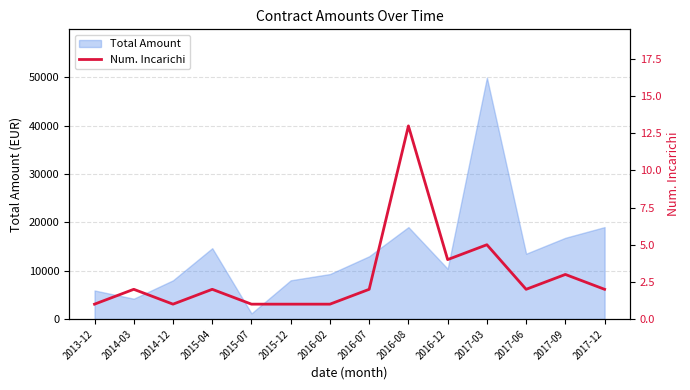

What is the average value?

3